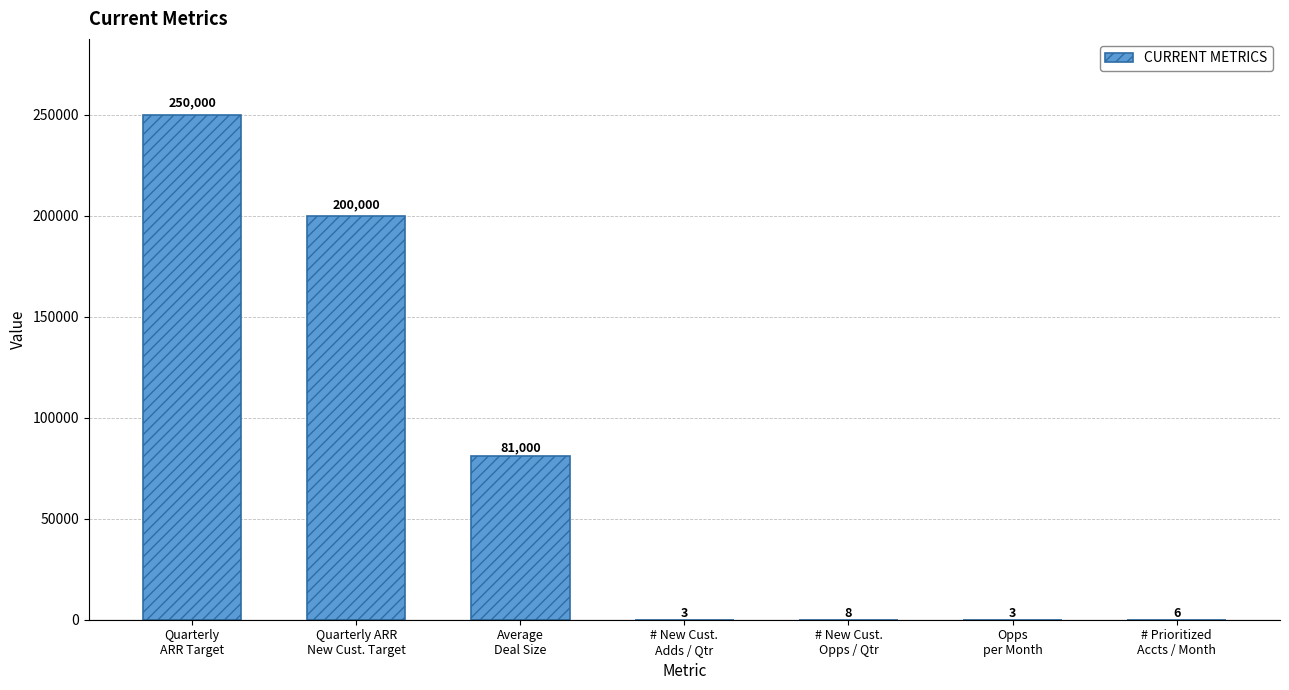

How many distinct data groups are displayed?

1